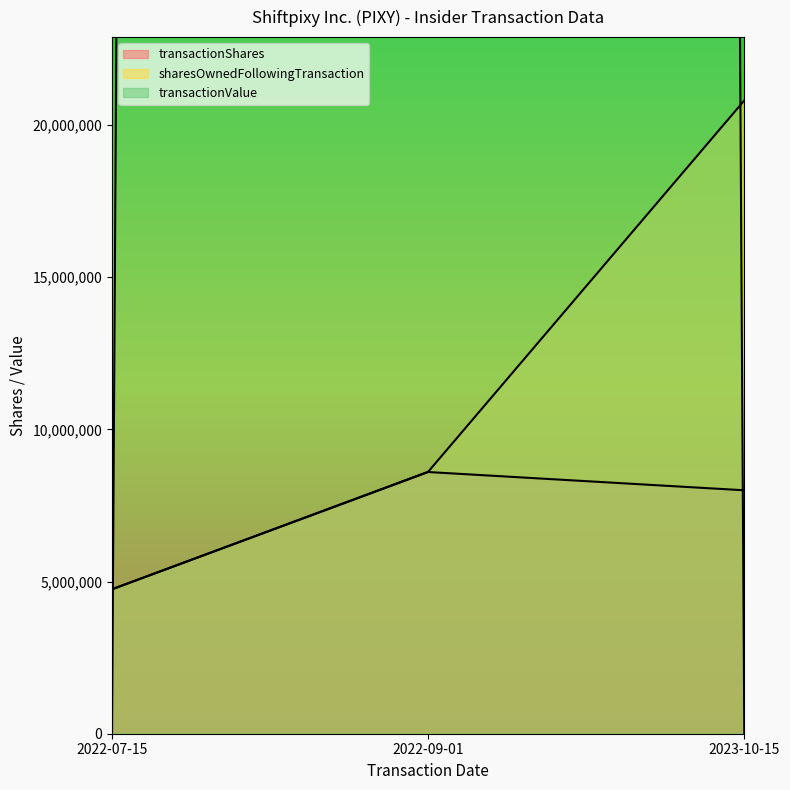

Which series changed the most between 2022-07-15 and 2022-09-01?

transactionValue